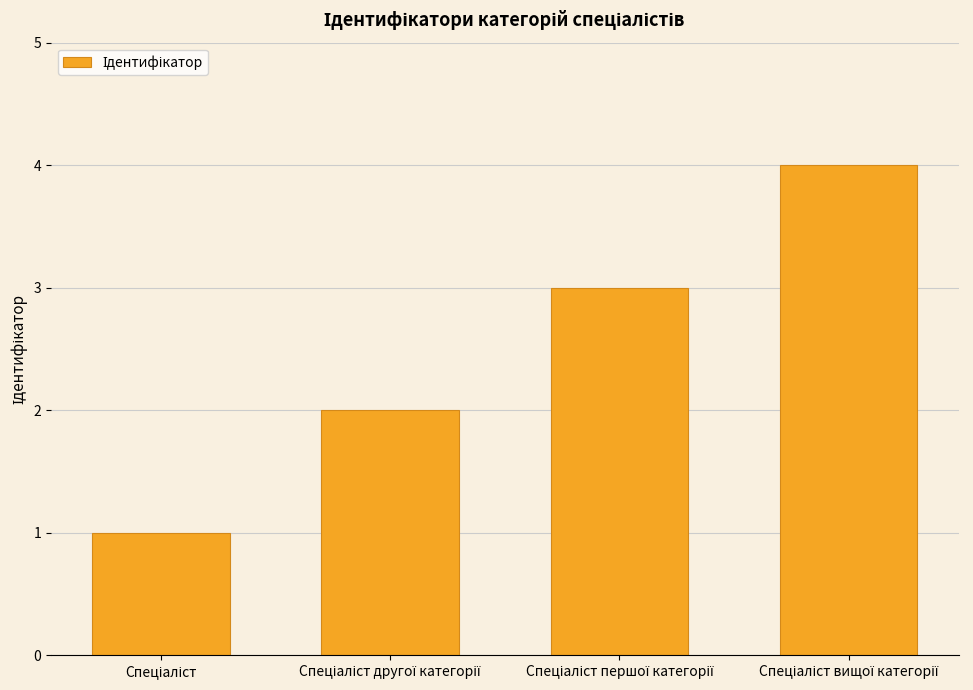

What is the maximum value shown in the chart?

4